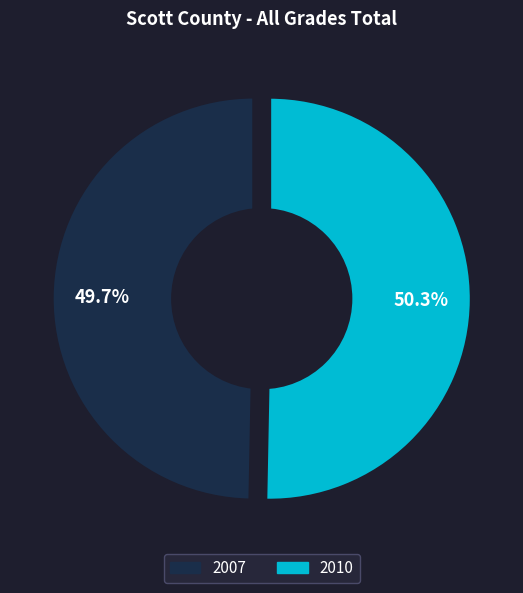

Is it true that 2007 is 50% of the pie?

True